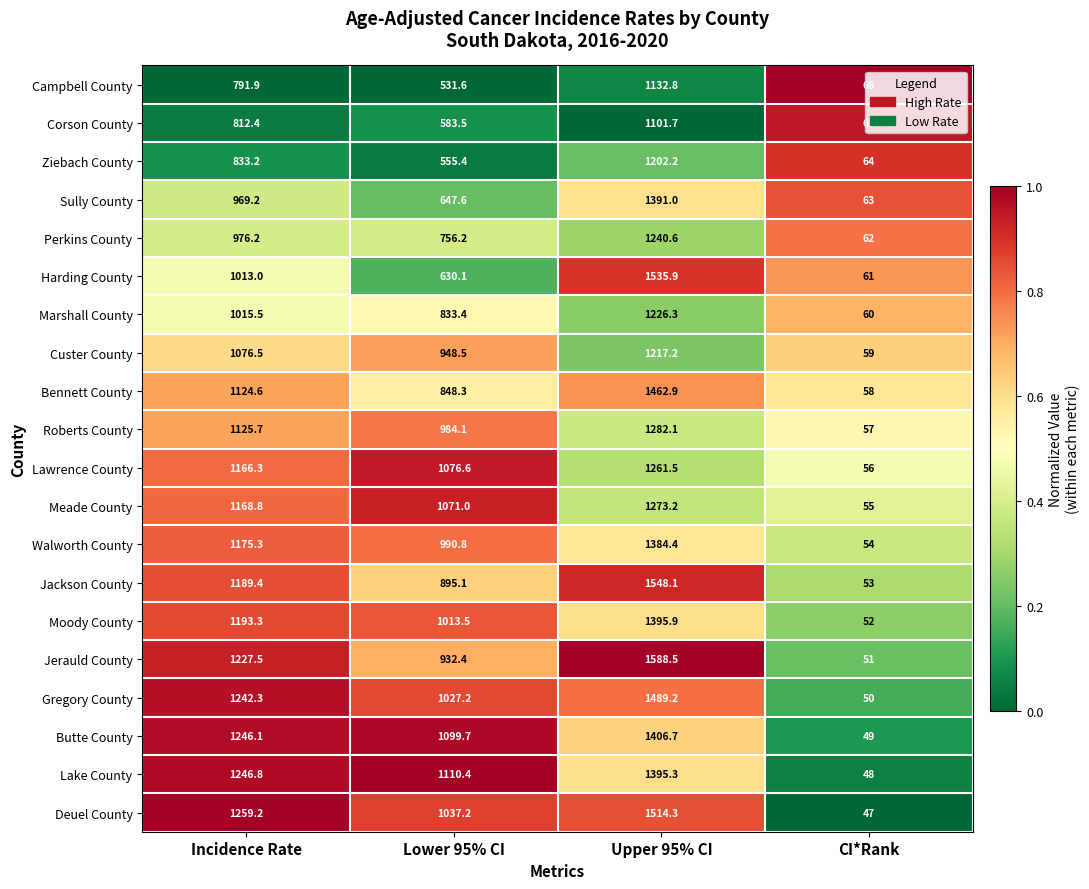

What is the sum of the Marshall County values at Lower 95% CI and Incidence Rate?

1848.9